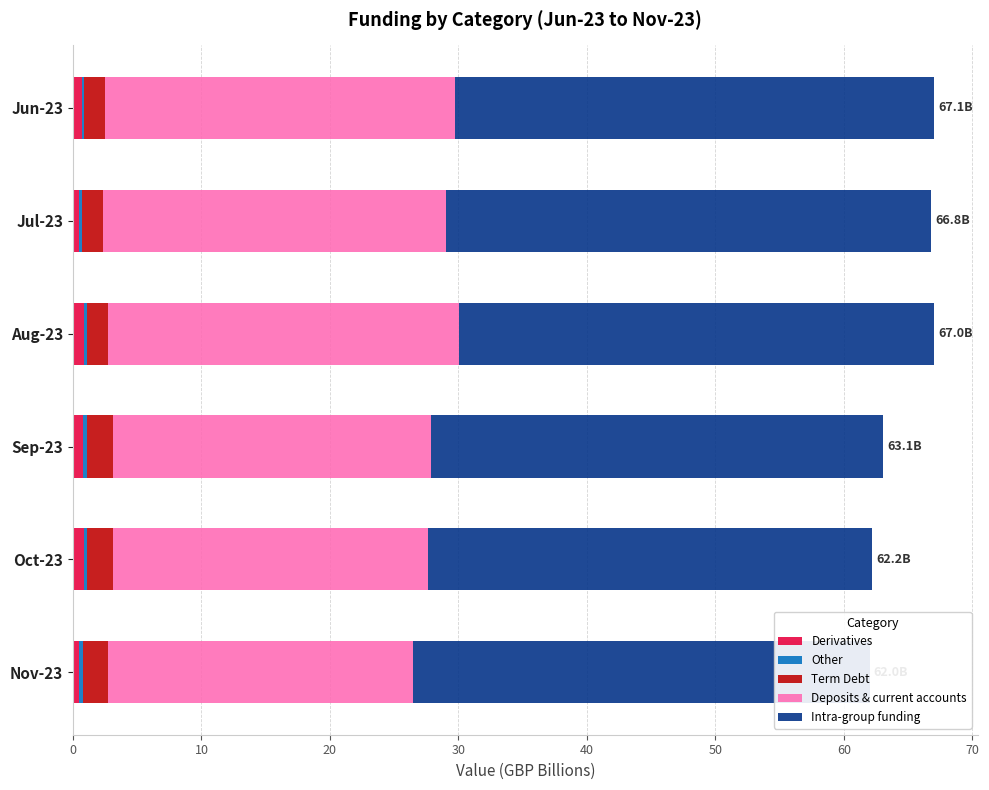

Reading left to right, transcribe all the data shown in this chart.

Derivatives: 0.7	0.5	0.8	0.8	0.8	0.5
Other: 0.2	0.2	0.2	0.3	0.3	0.3
Term Debt: 1.6	1.6	1.6	2.0	2.0	2.0
Deposits & current accounts: 27.2	26.7	27.4	24.8	24.5	23.7
Intra-group funding: 37.3	37.7	37.0	35.2	34.6	35.5